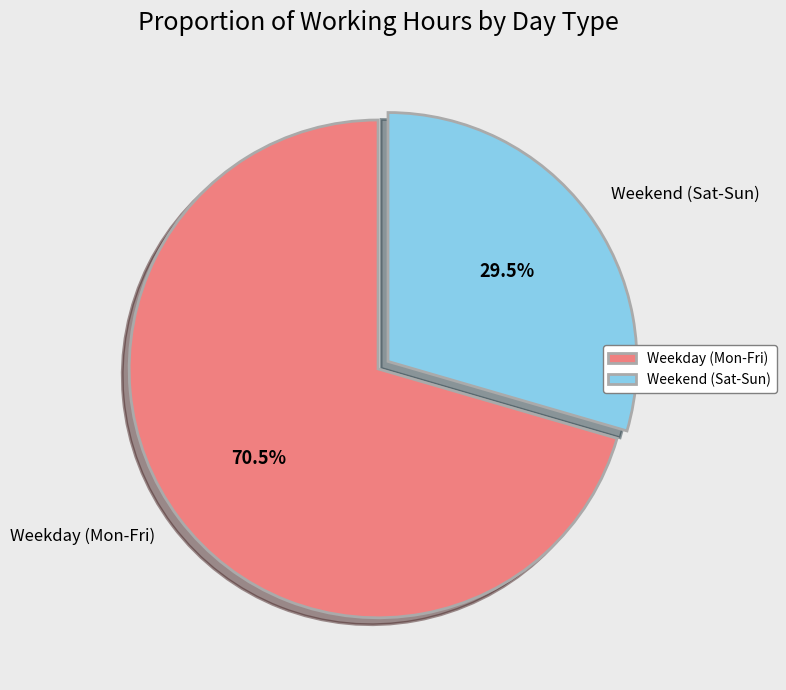

Which has a higher value, Weekday (Mon-Fri) or Weekend (Sat-Sun)?

Weekday (Mon-Fri)